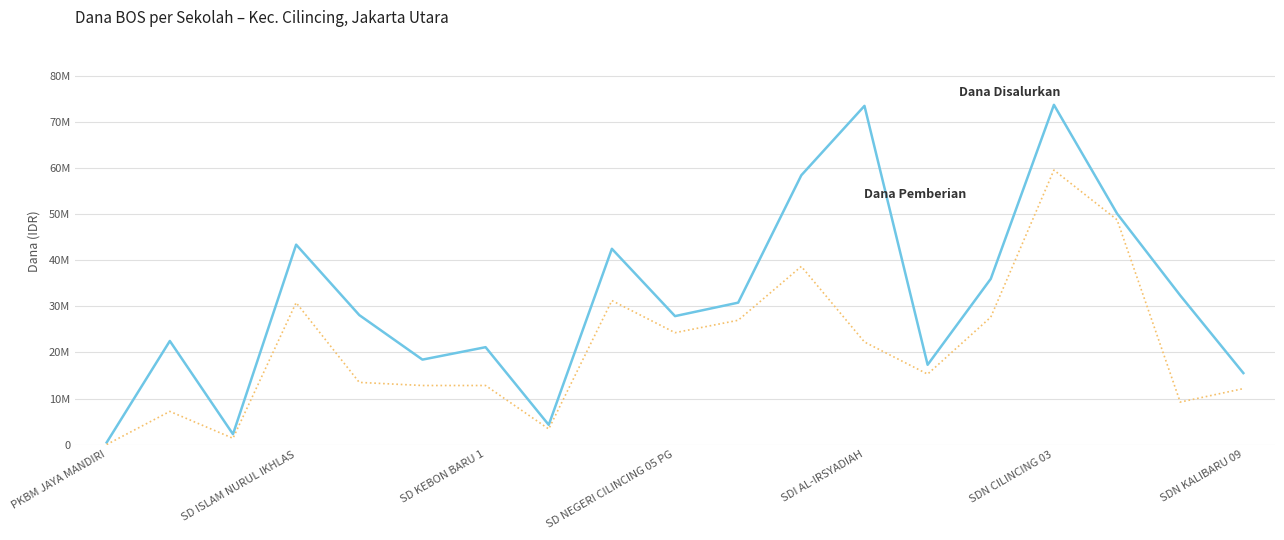

Does the chart have visible grid lines?

Yes